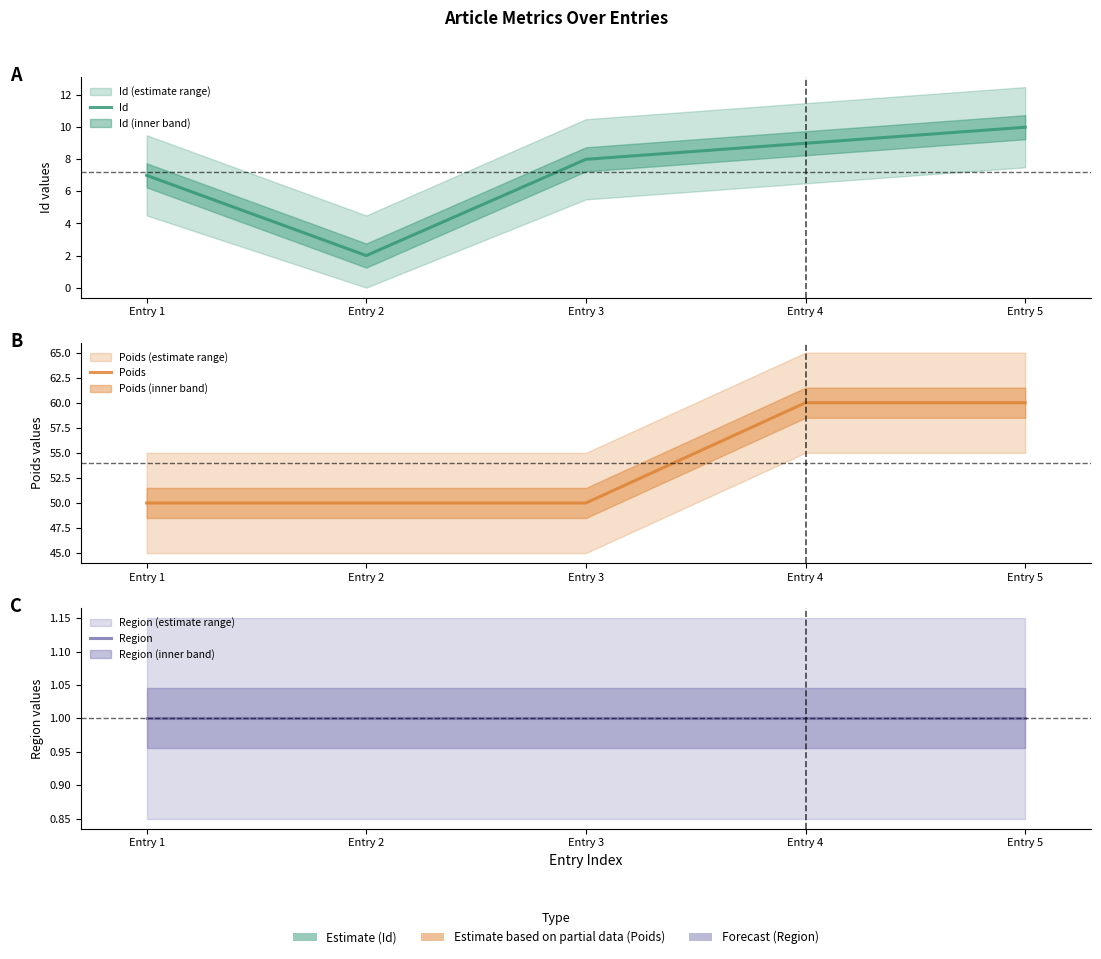

Reading left to right, extract all data points from this chart.

Id: 7	2	8	9	10
Poids: 50	50	50	60	60
Region: 1	1	1	1	1